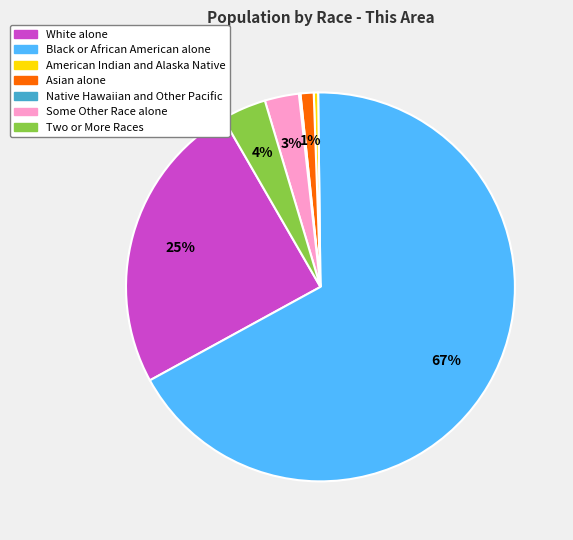

Which has a higher value, White alone or American Indian and Alaska Native?

White alone